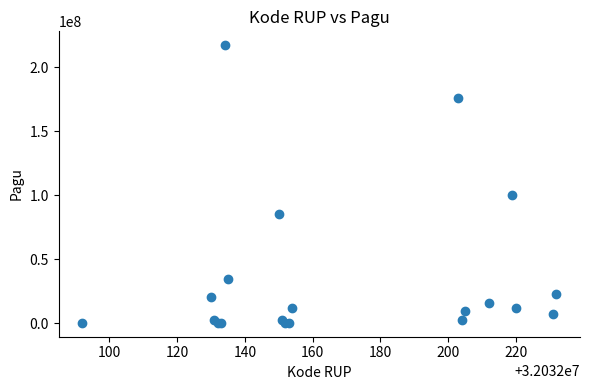

What Y value in the scatter plot is closest to 108800000?

99958000